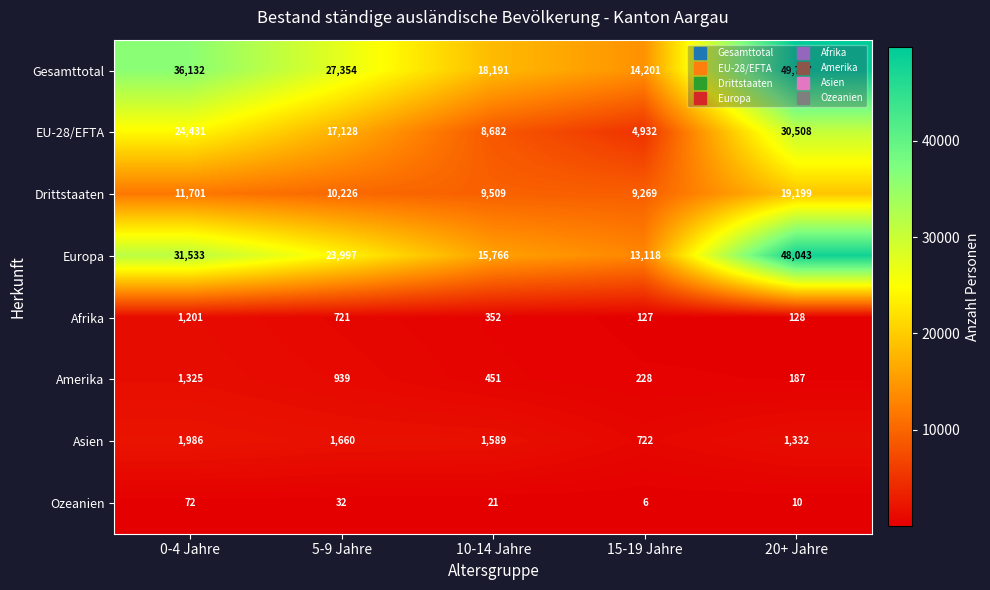

The value of Europa at 5-9 Jahre is 23997. True or false?

True